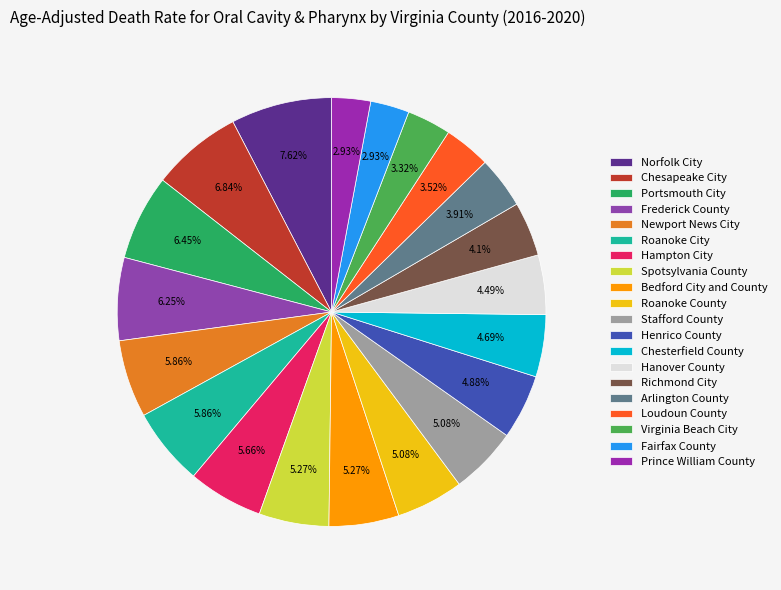

What percentage do Portsmouth City and Spotsylvania County together represent?

11.7%